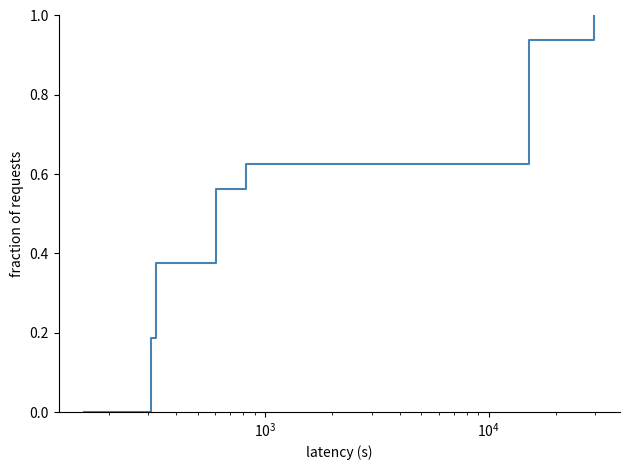

What is the value of the 5th point from the left?

0.2